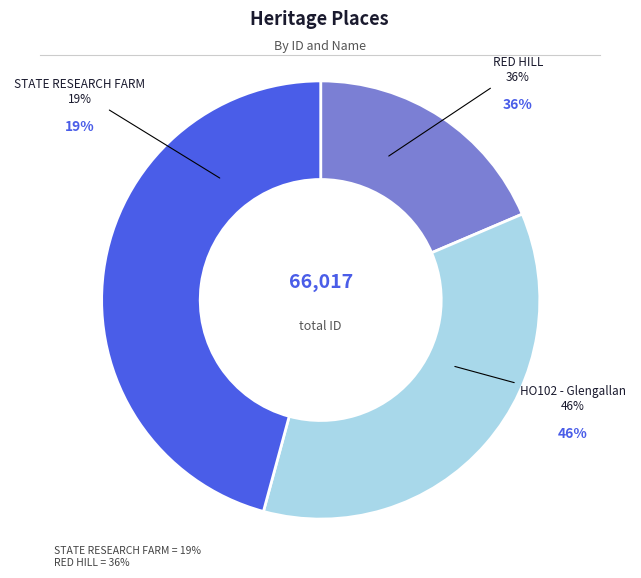

Is there any slice that represents more than half of the pie?

No